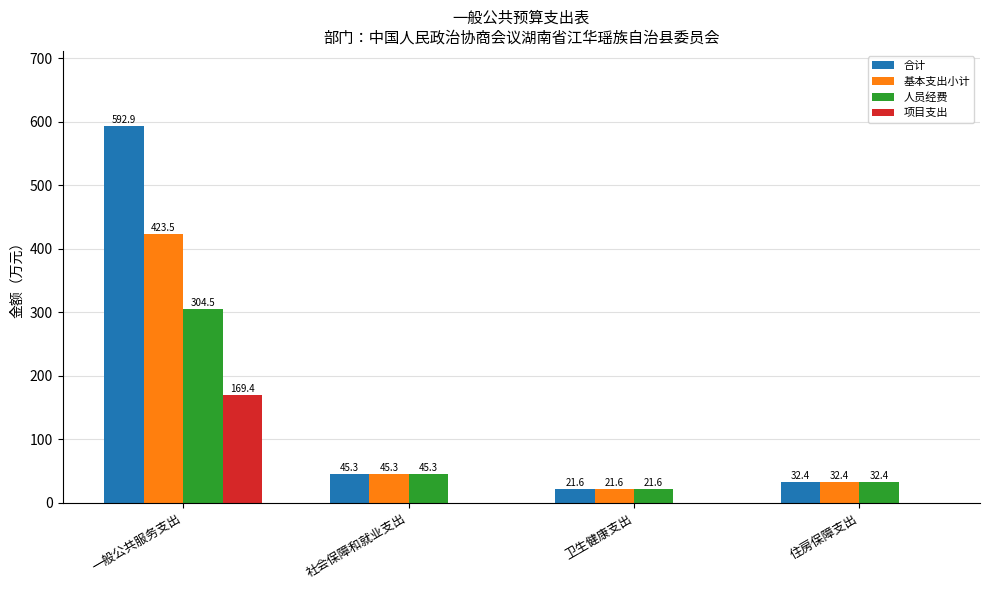

What is the maximum value for 项目支出?

169.4